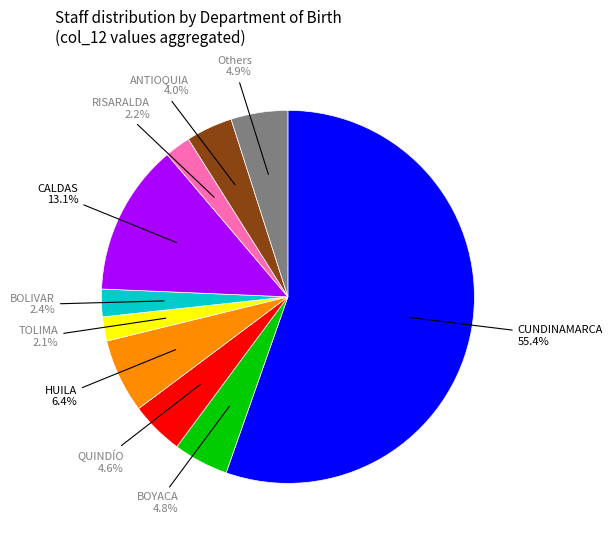

Is there any slice that represents more than half of the pie?

Yes